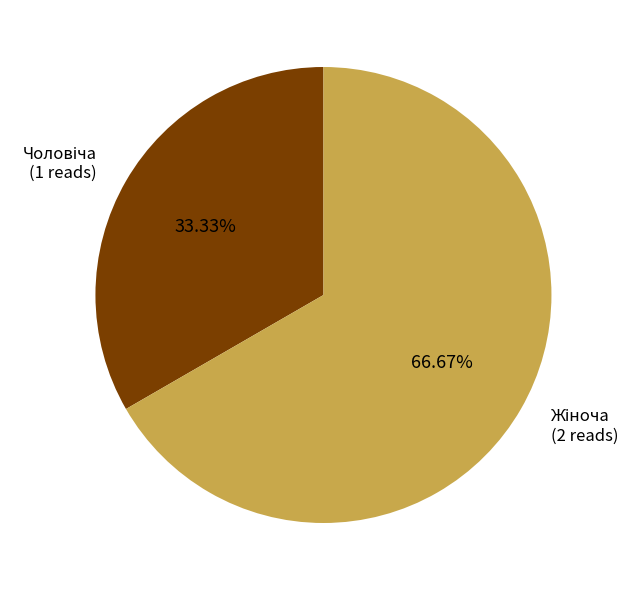

How many segments does this pie chart have?

2